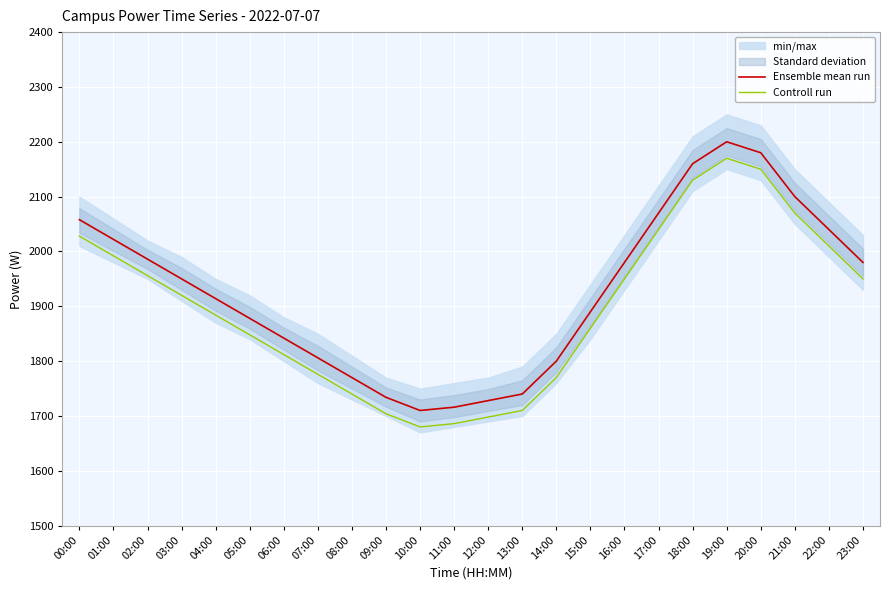

Is the value of Controll run at 12:00 greater than the value of Ensemble mean run at 22:00?

No